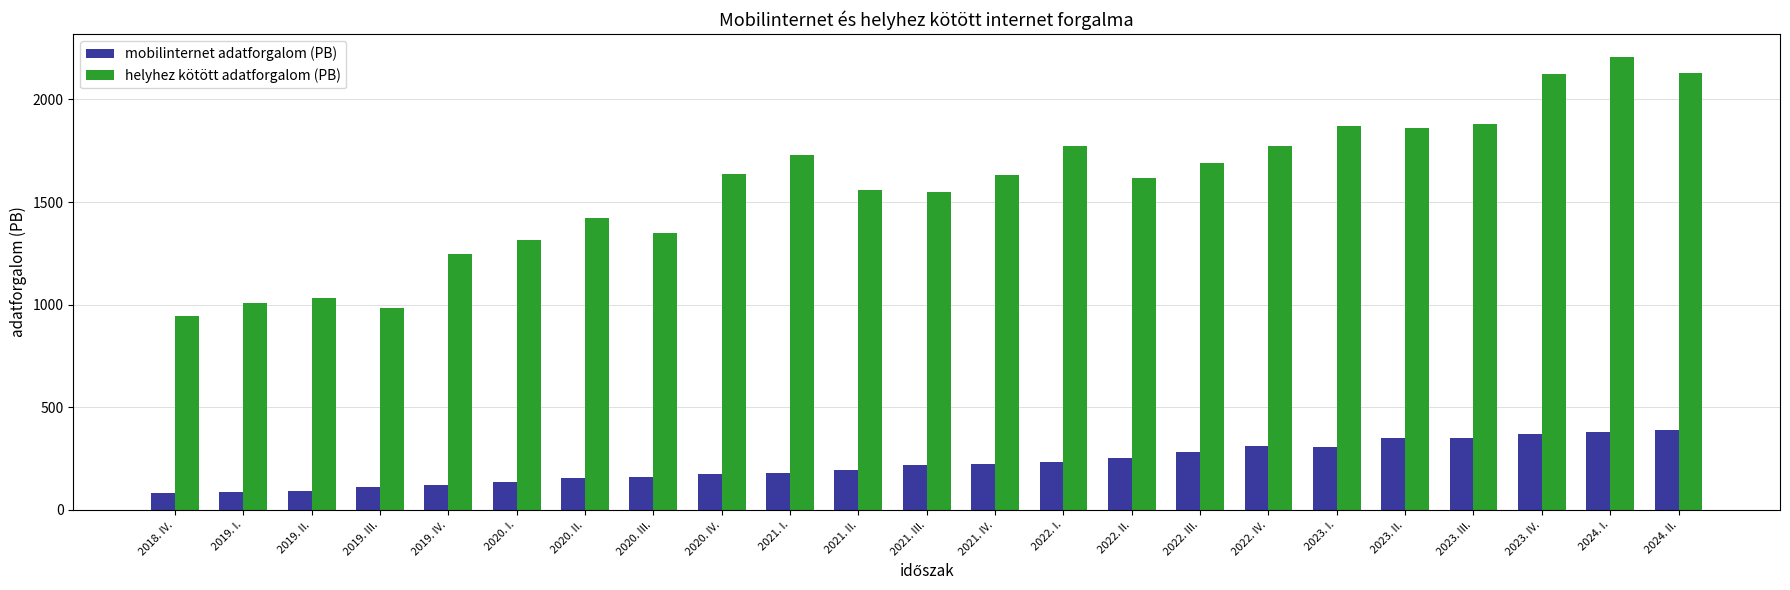

What is the average value of the mobilinternet adatforgalom (PB) series?

224.5